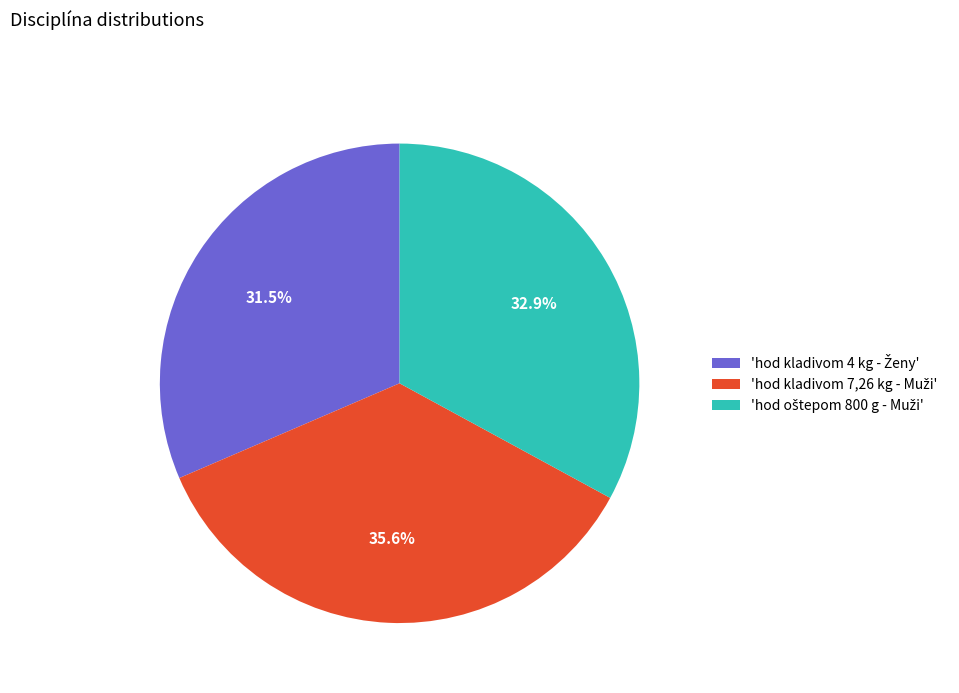

Does any single category account for the majority?

No